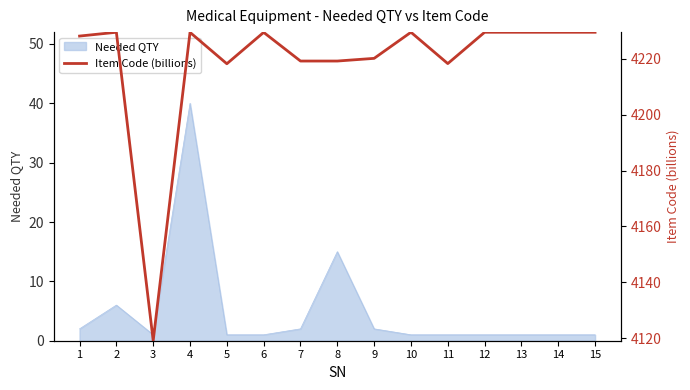

What is the value of the 4th point from the left?

4229.5